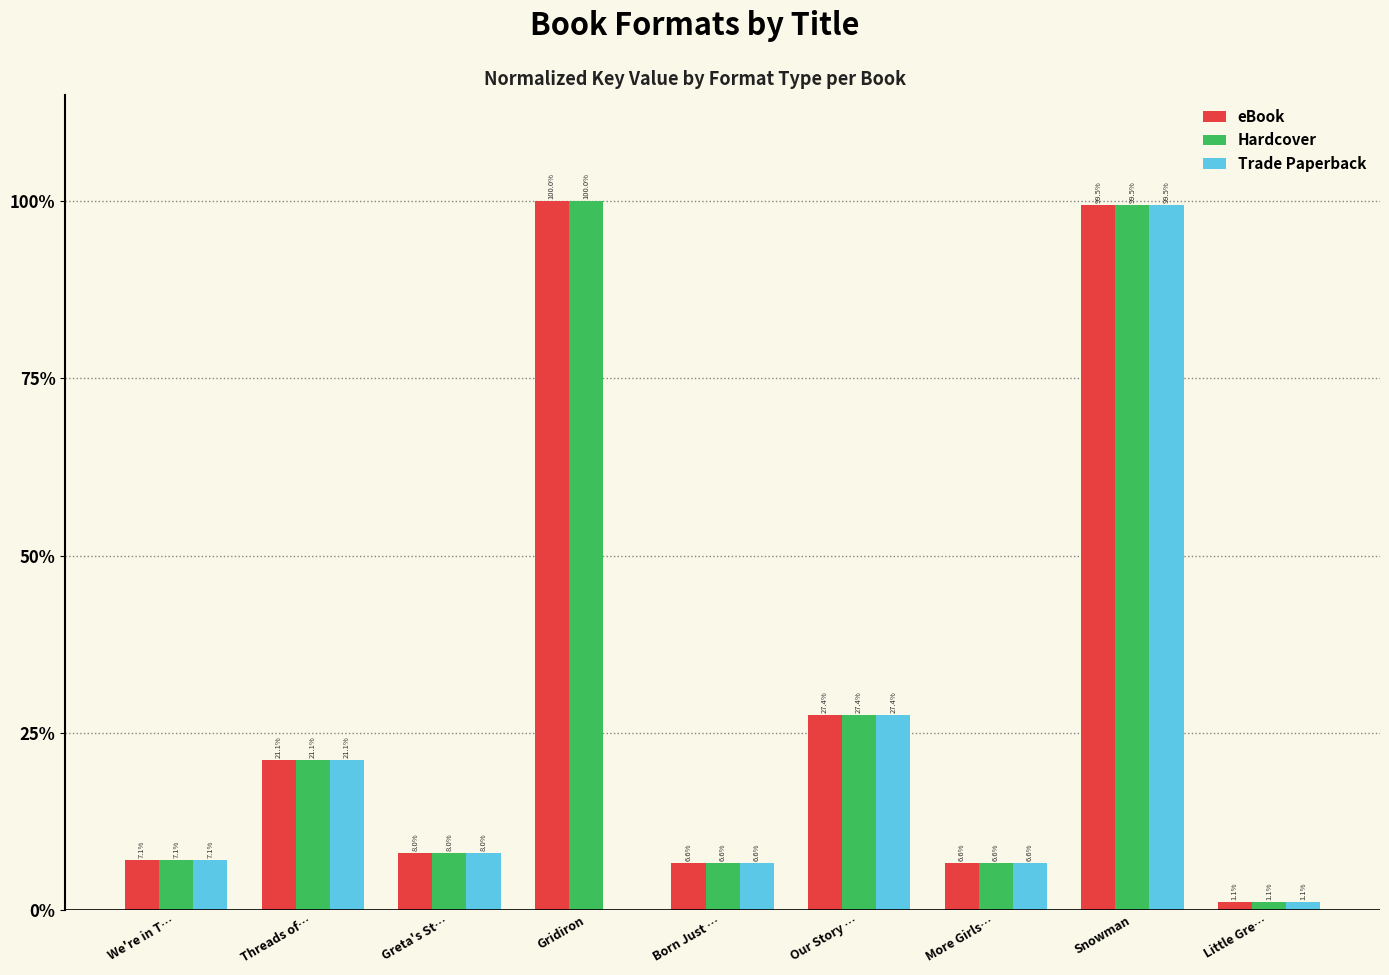

How many categories are shown in the chart?

9